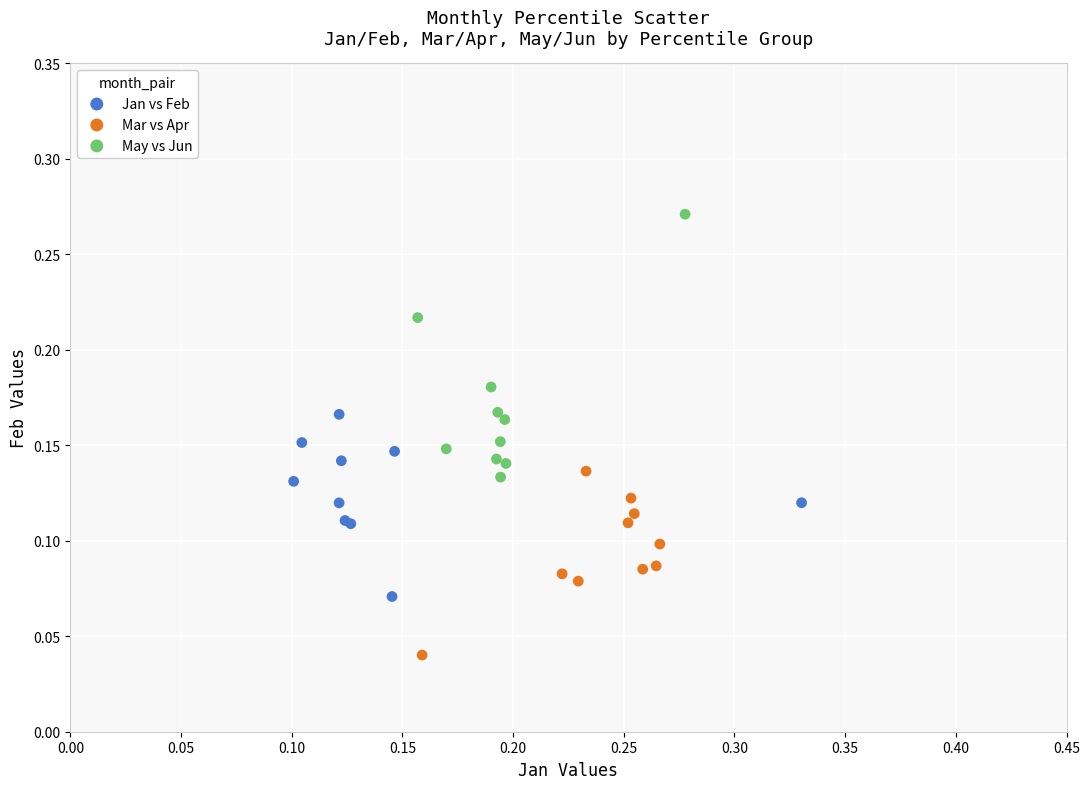

Which series has the widest spread of Y values?

May vs Jun